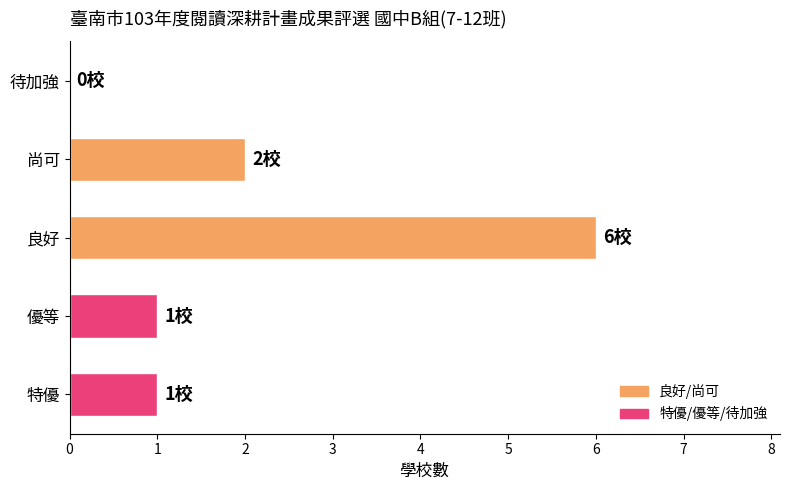

Are the bars horizontal?

Yes